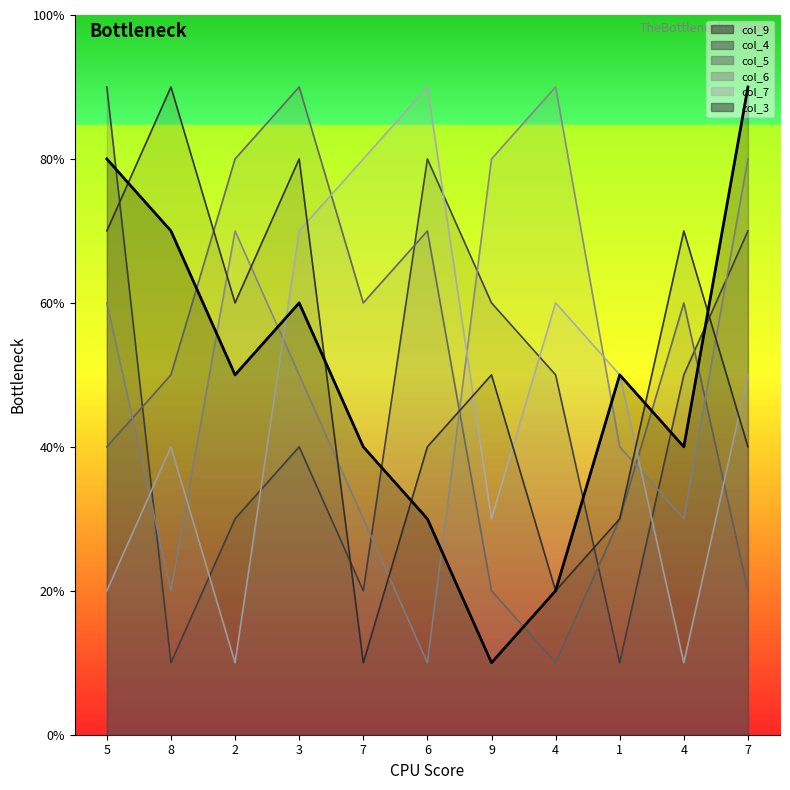

What is the difference between the second highest and second lowest values?

6